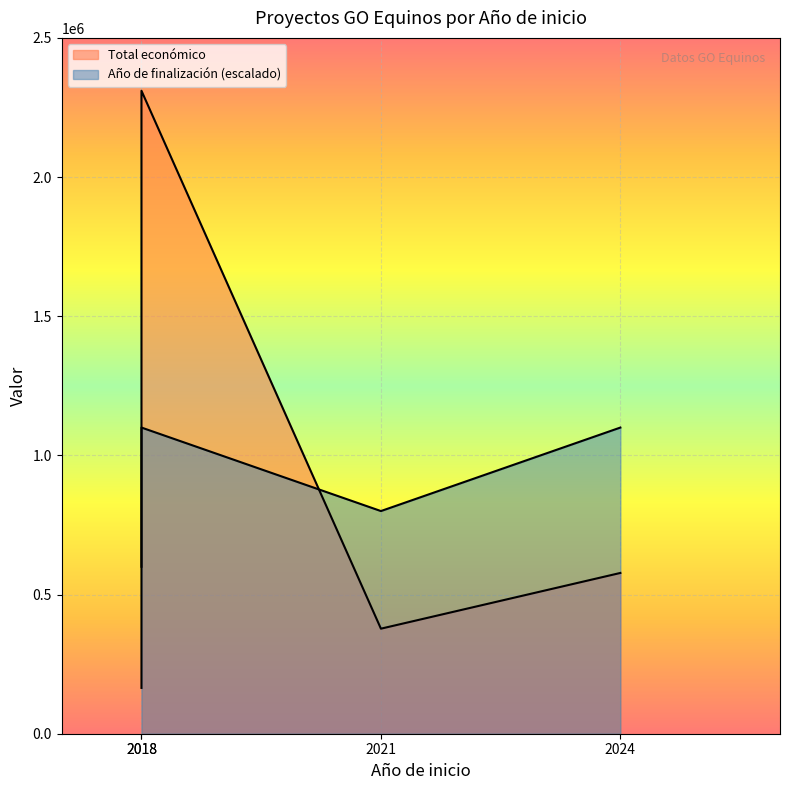

True or false: Total económico and Año de finalización cross at least once.

False